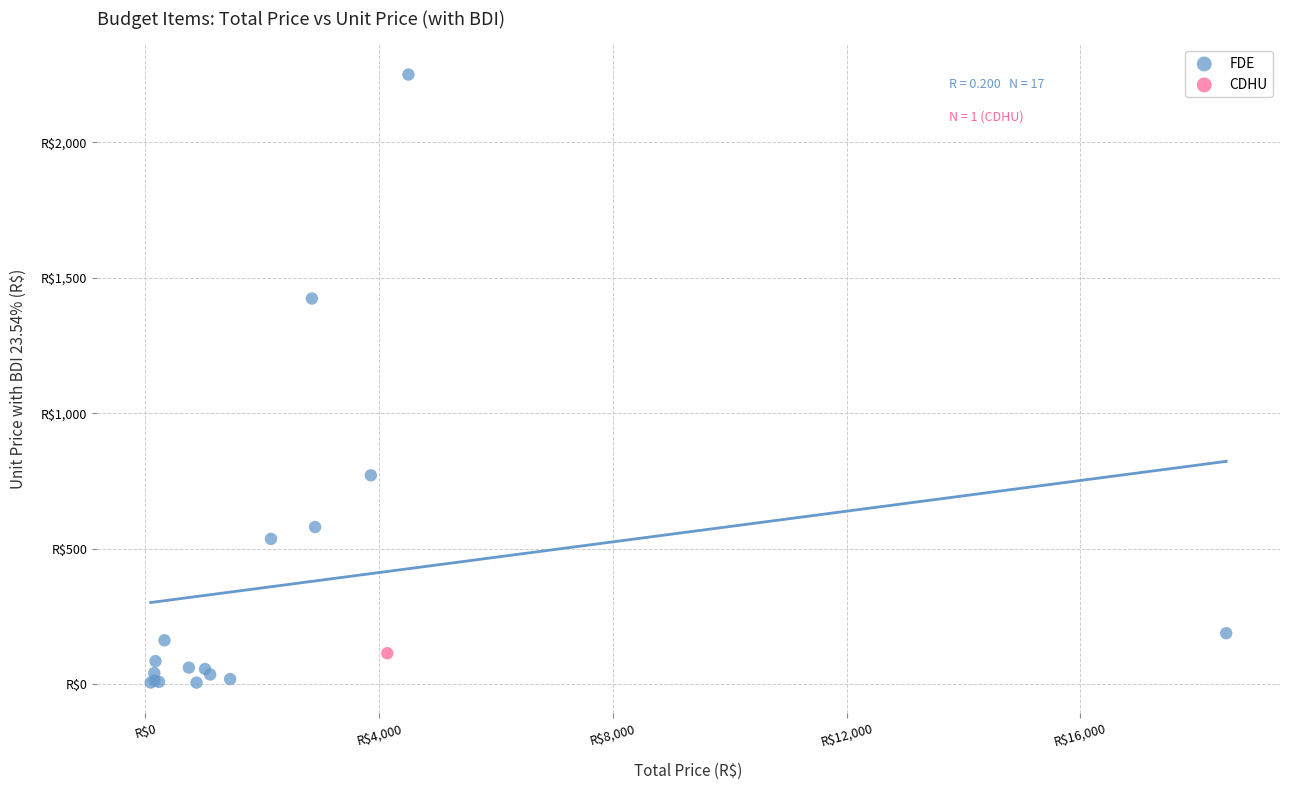

What are all the series names shown in the legend?

FDE, CDHU